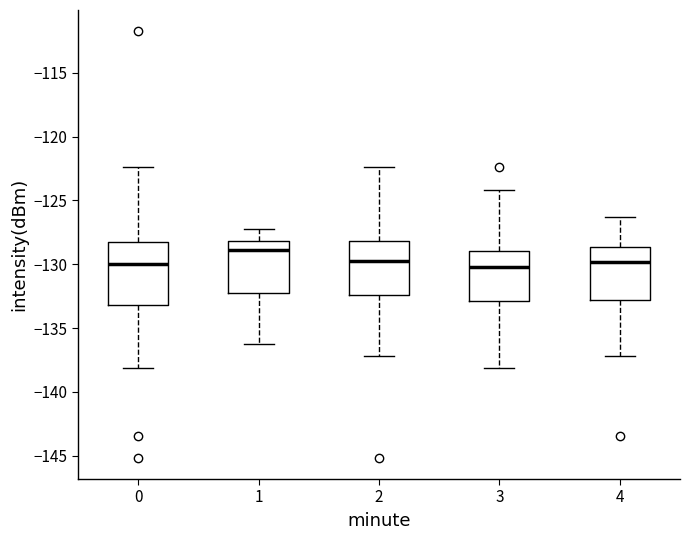

Reading left to right, transcribe this box plot: for each box, give where its median line is, the range the box spans, and where its two whiskers end, as read against the y-axis. The values are not printed on the chart, so give them approximately, as read against the axis.

0: median -130.0, box -133.0 to -128.5, whiskers -138.0 to -122.5
1: median -129.0, box -132.0 to -128.0, whiskers -136.0 to -127.5
2: median -130.0, box -132.5 to -128.0, whiskers -137.0 to -122.5
3: median -130.0, box -133.0 to -129.0, whiskers -138.0 to -124.0
4: median -130.0, box -133.0 to -128.5, whiskers -137.0 to -126.5